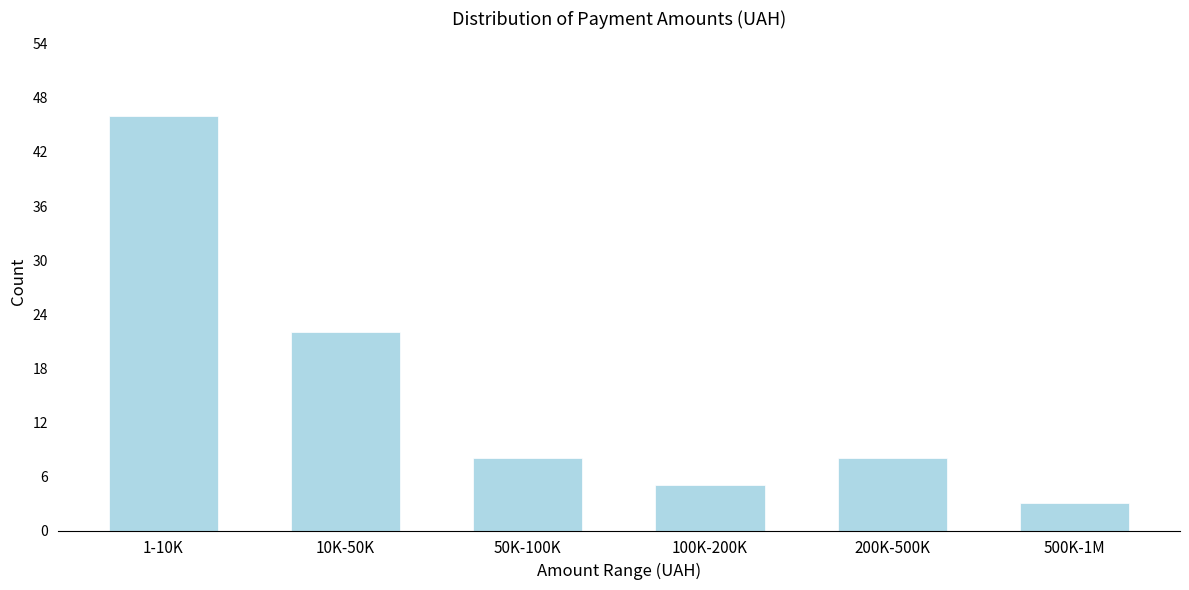

Reading right to left, list all the values displayed in this chart.

3	8	5	8	22	46